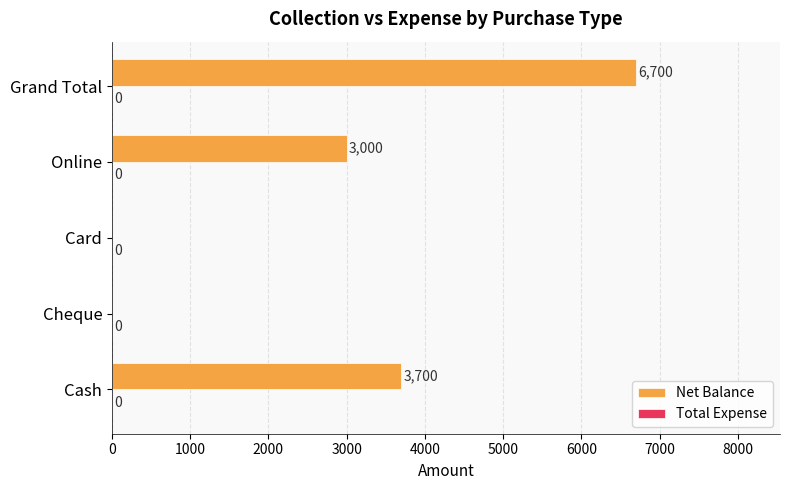

What is the change in value from Cash to Card?

-3700